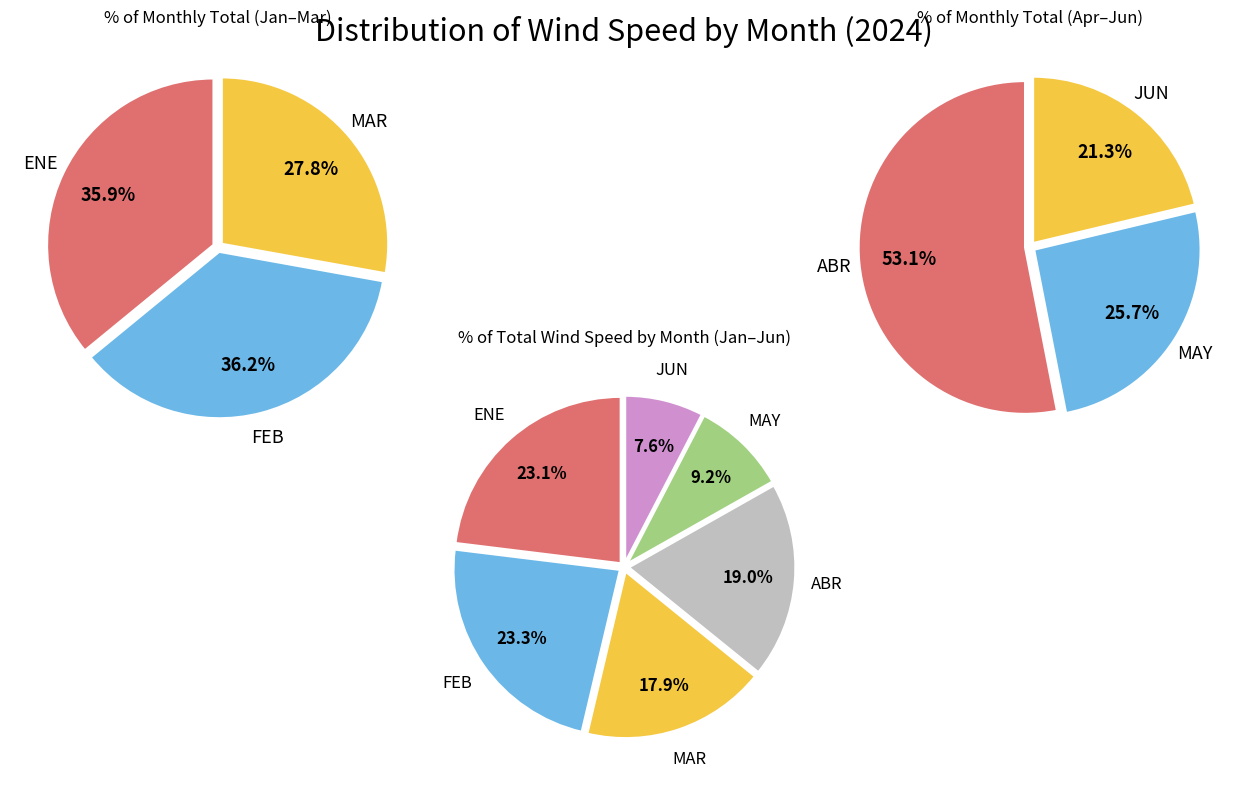

Does FEB represent more than half of the total?

No